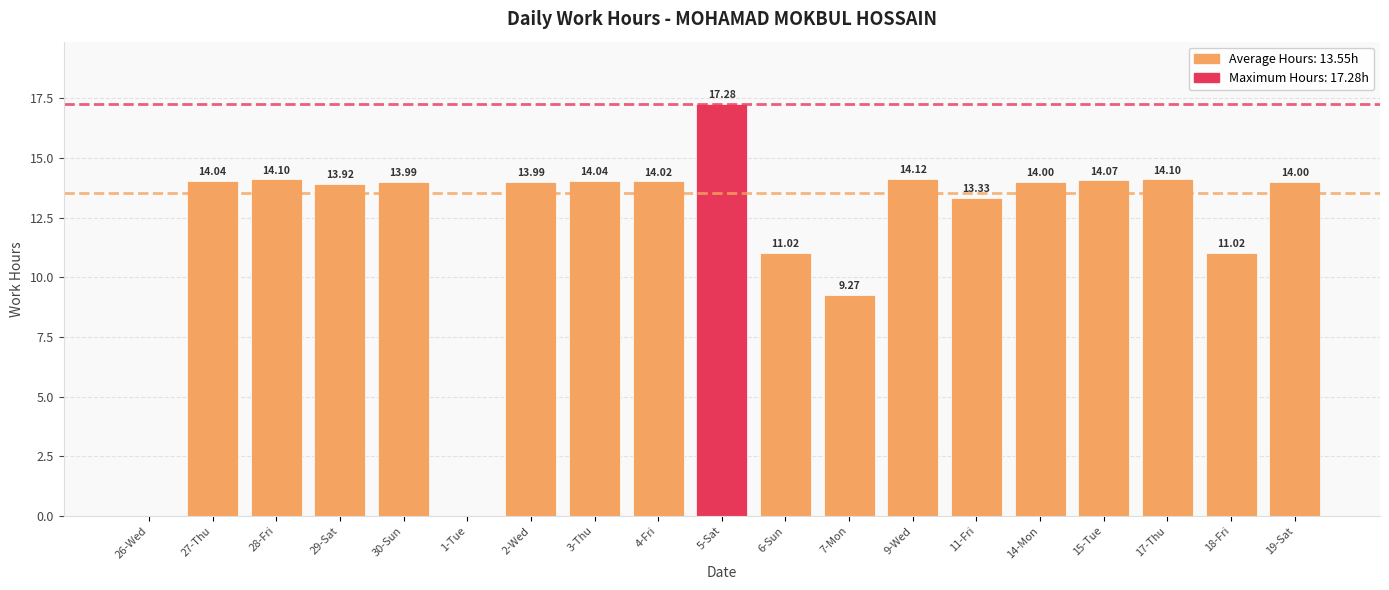

What is the sum of the values at 27-Thu and 2-Wed?

28.0